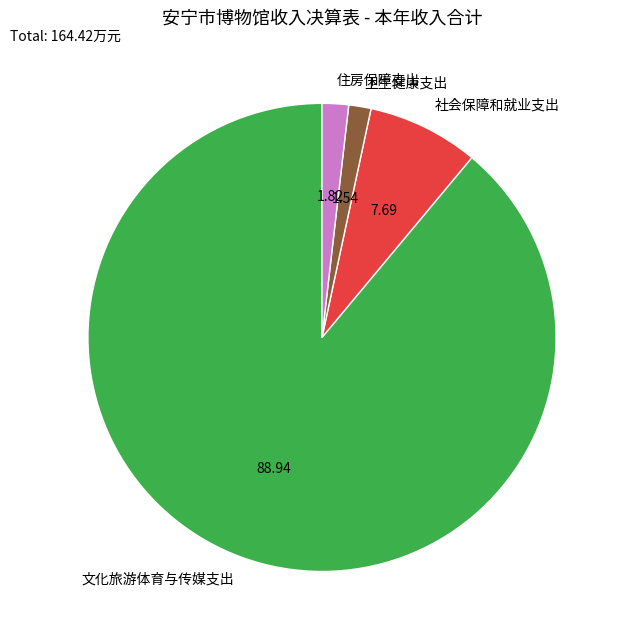

Does any single category account for the majority?

Yes